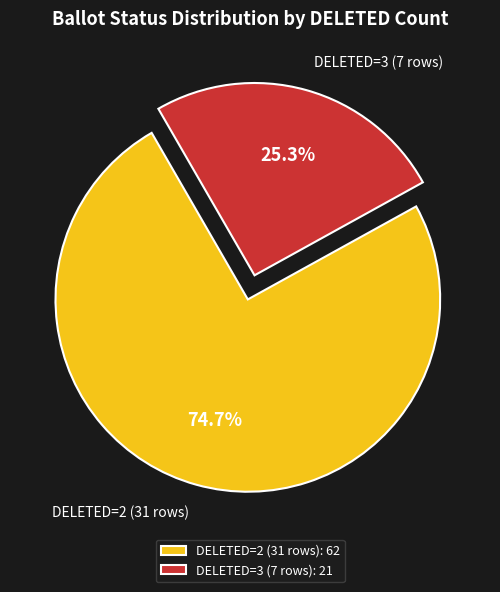

What is the total percentage of DELETED=3 (7 rows) and DELETED=2 (31 rows)?

100.0%